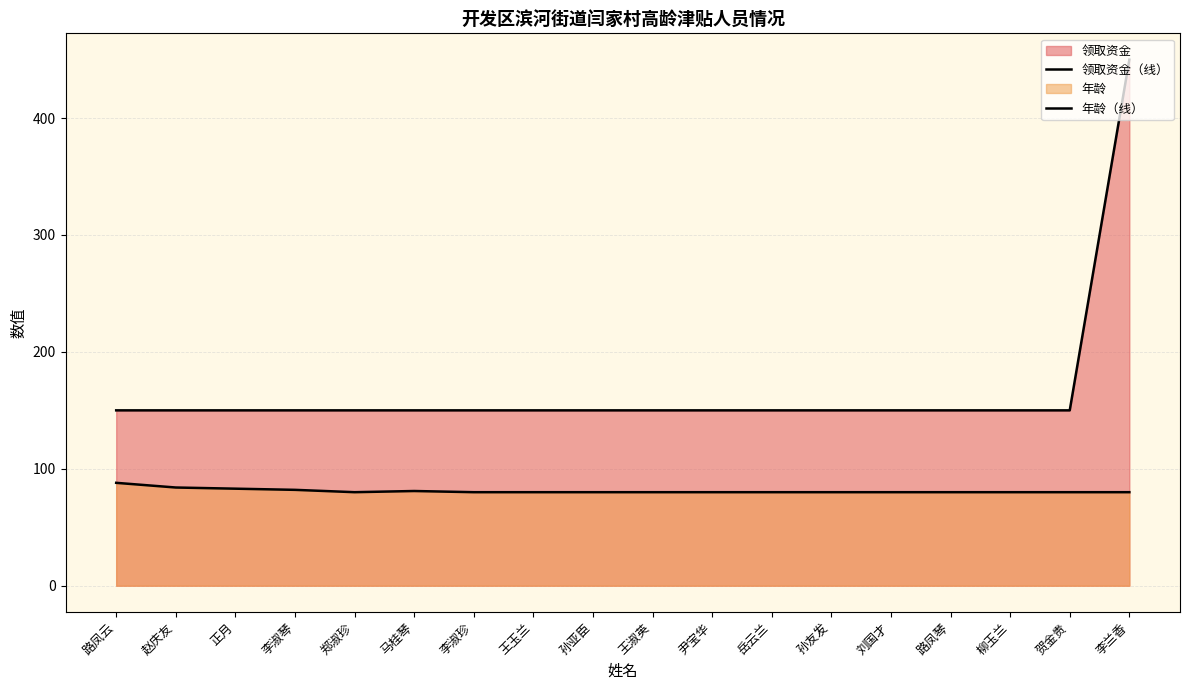

What is the label of the 5th point from the right?

刘国才